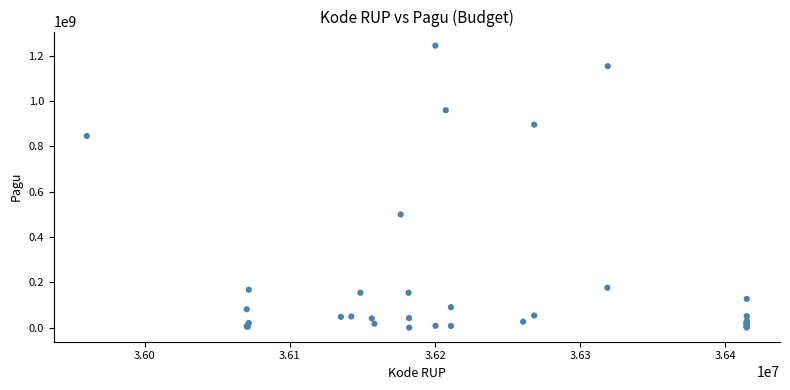

What Y value in the scatter plot is closest to 622840000?

499932000